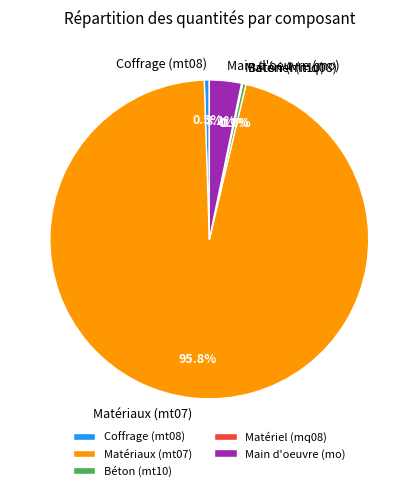

Which category has the biggest portion of the pie?

Matériaux (mt07)